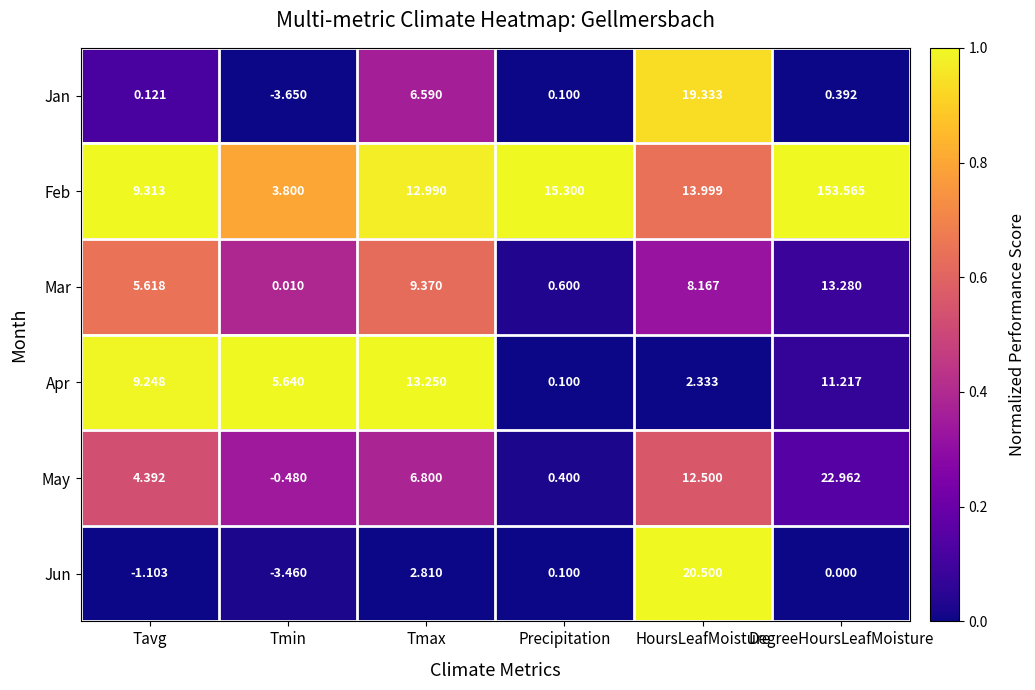

At how many categories does at least one series exceed 0?

6